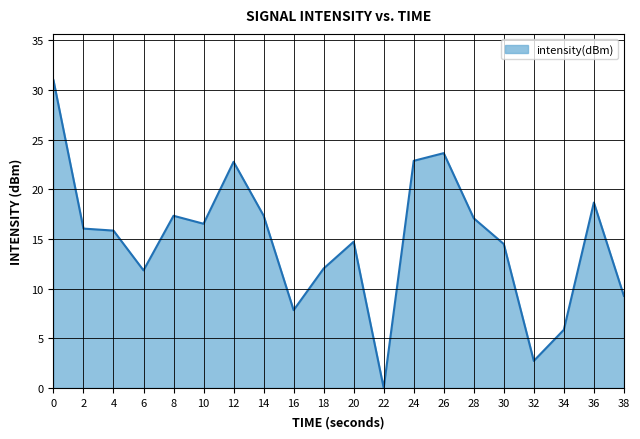

What is the difference between the maximum and minimum values?

31.0